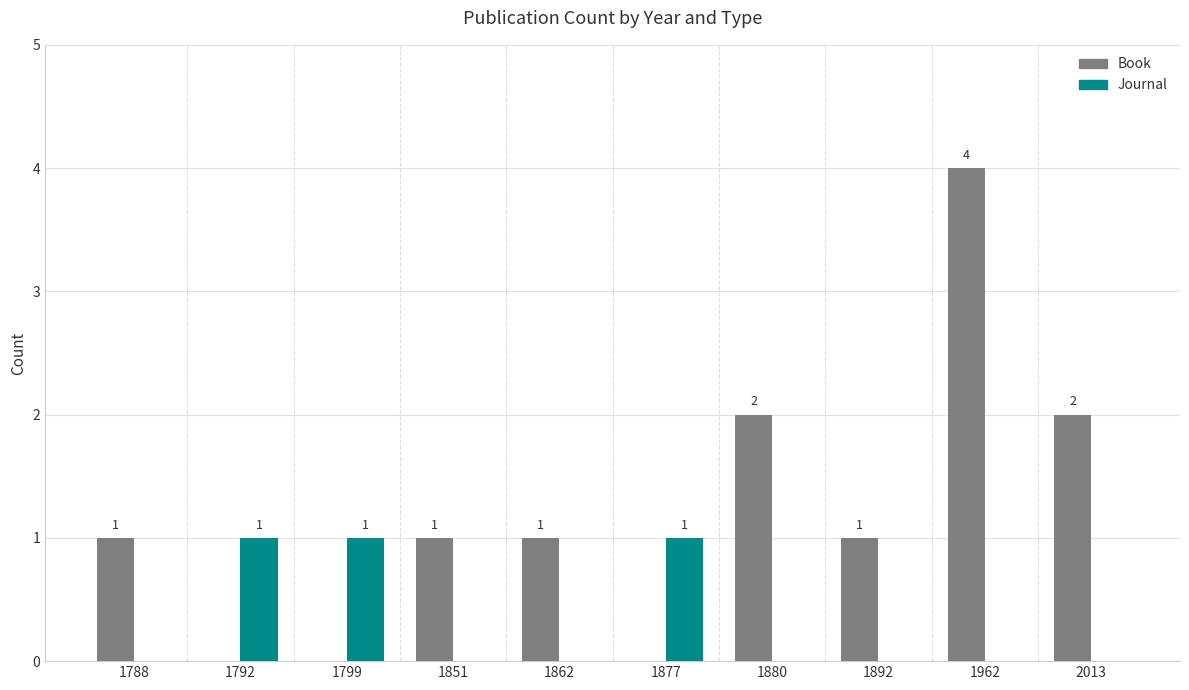

Which series has the largest range (max minus min)?

Book